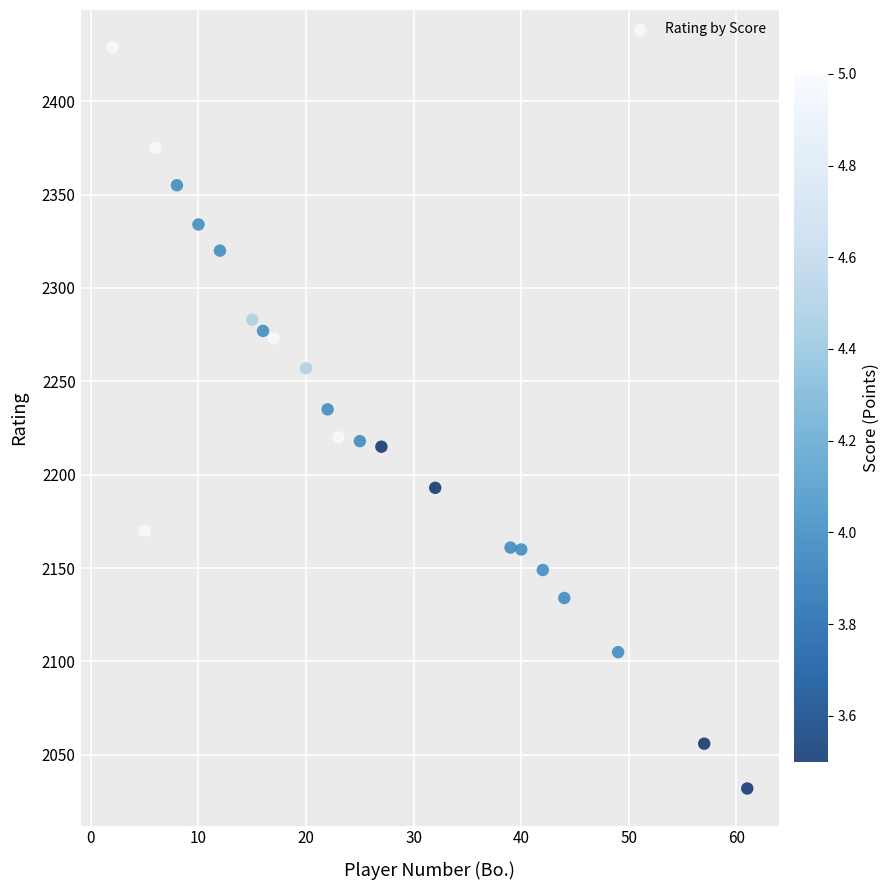

What Y value in the scatter plot is closest to 2230?

2235